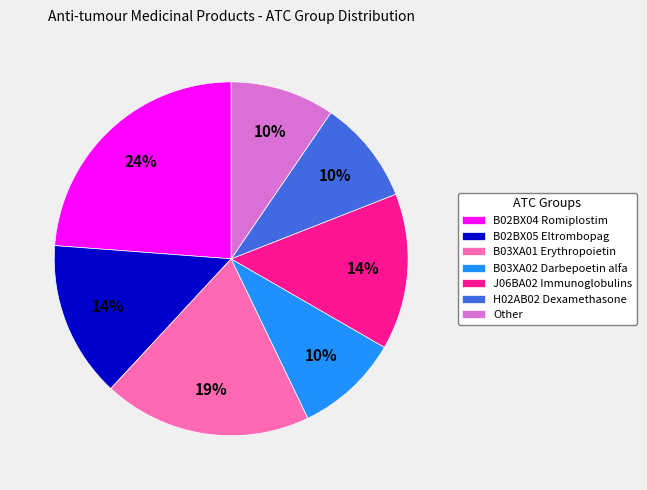

Combined, do B02BX05 Eltrombopag and B03XA02 Darbepoetin alfa account for over 50%?

No